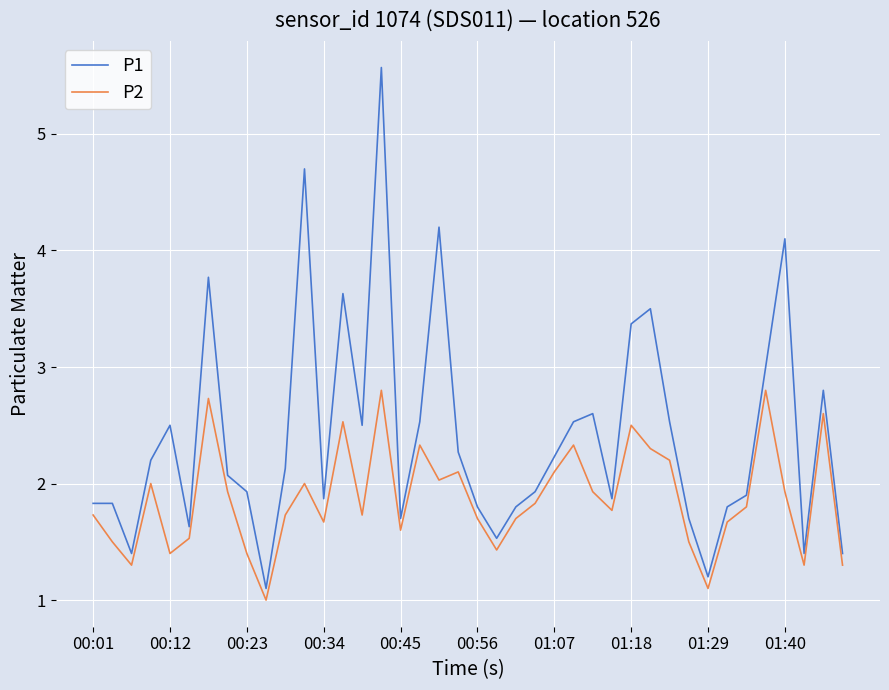

True or false: P2 and P1 intersect in this chart.

False